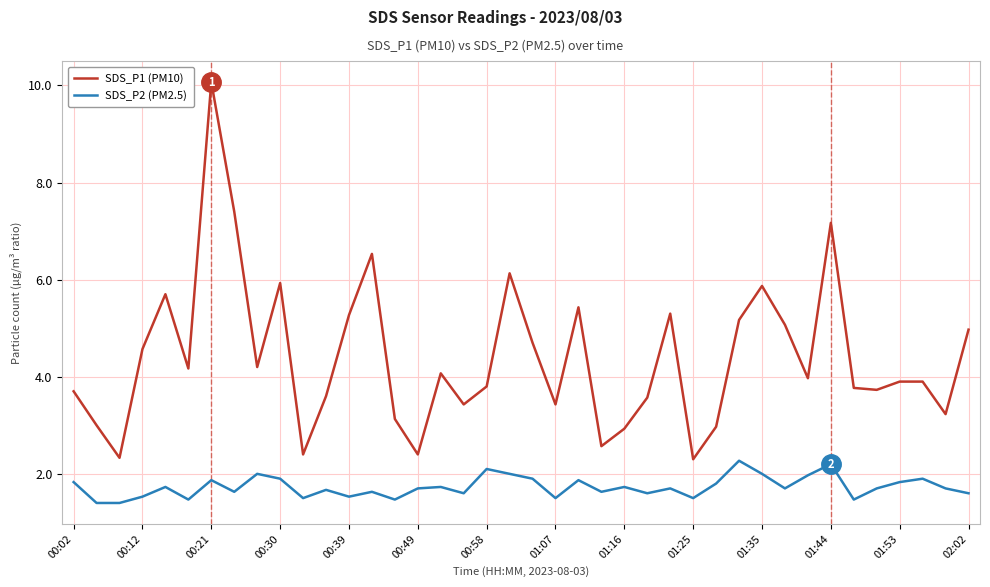

True or false: SDS_P2 (PM2.5) and SDS_P1 (PM10) cross at least once.

False